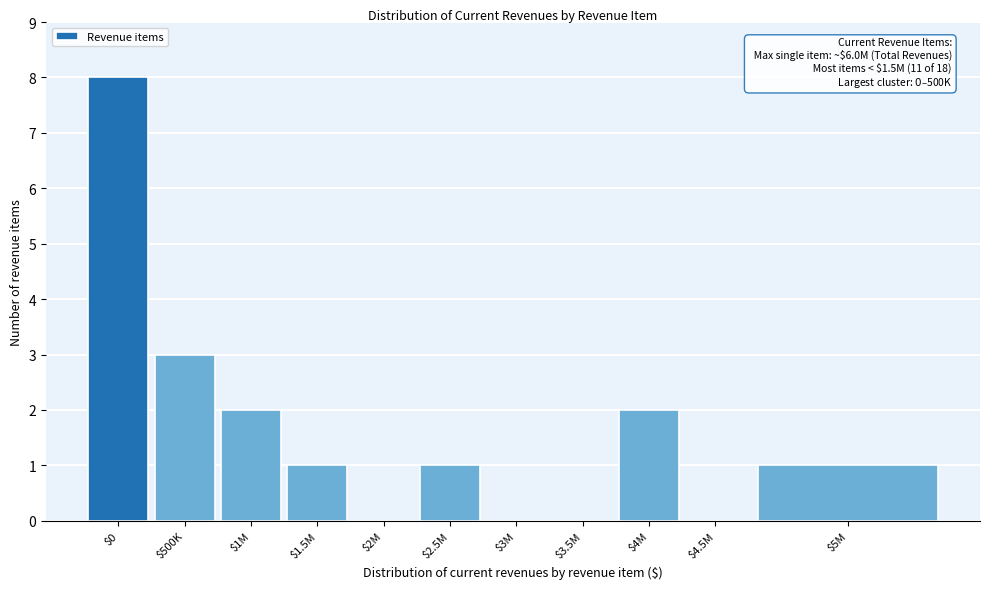

The value at $0 is 8. True or false?

True